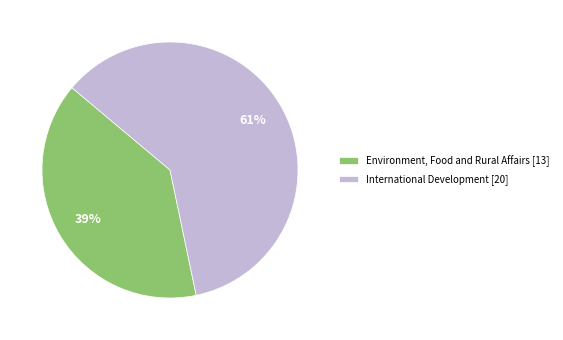

What is the smallest slice in the pie chart?

Environment, Food and Rural Affairs